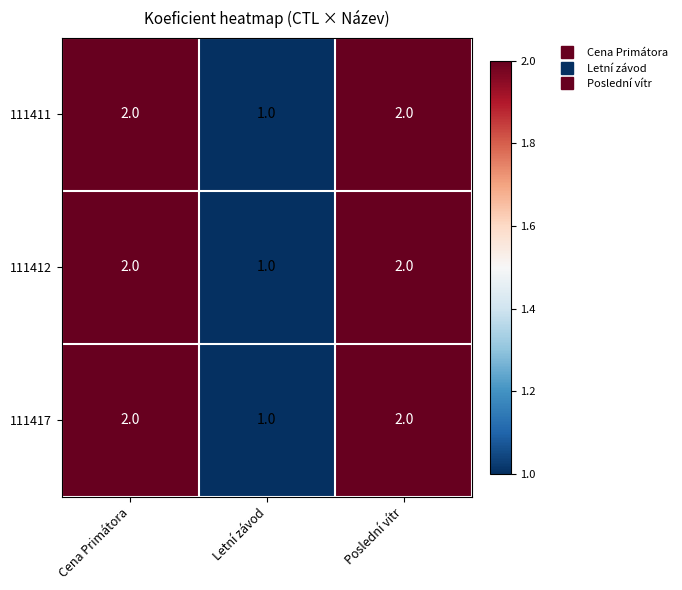

Reading left to right, what are all the values shown in this chart?

111411: 2	1	2
111412: 2	1	2
111417: 2	1	2